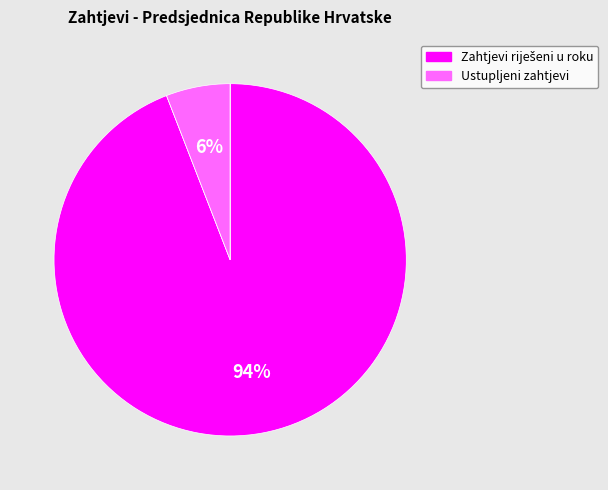

To the nearest percent, what is the average slice percentage?

25%